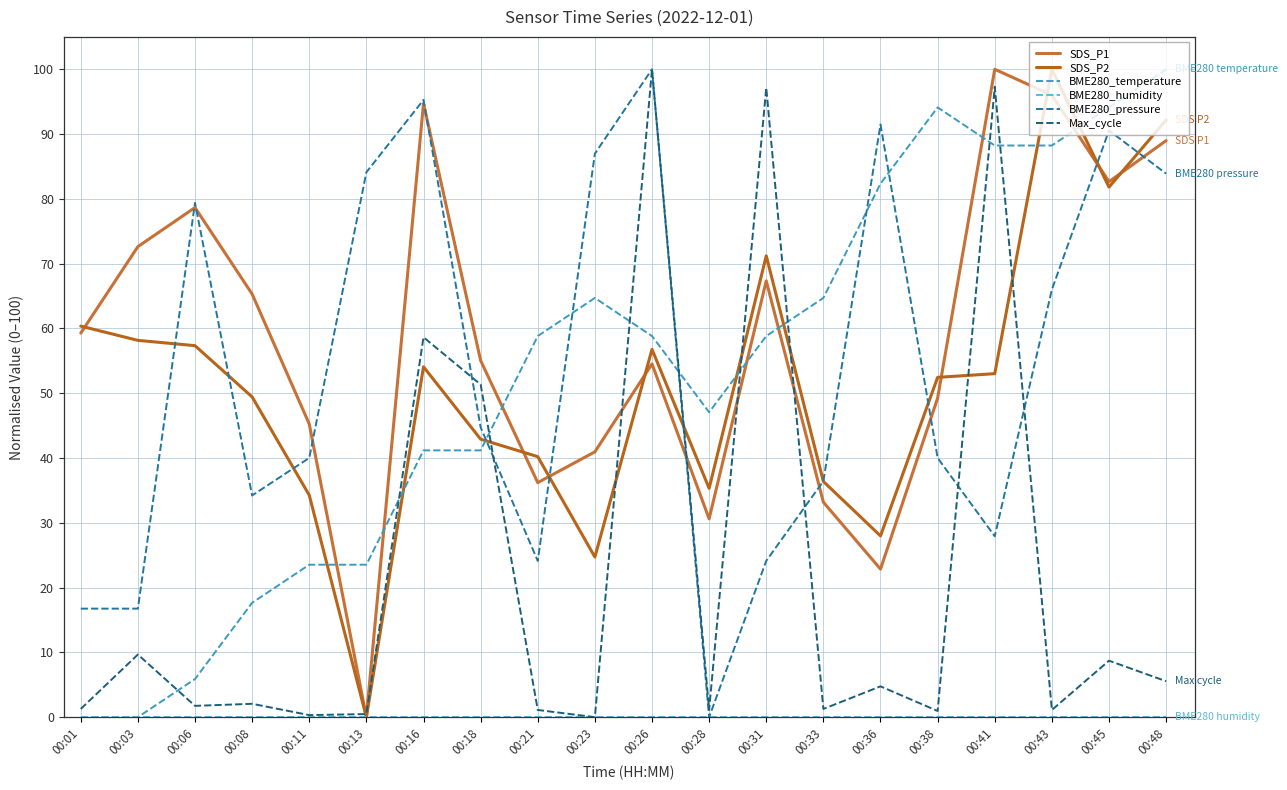

Reading left to right, transcribe all the data shown in this chart.

SDS_P1: 00:01=59.3	00:03=72.6	00:06=78.7	00:08=65.3	00:11=45.2	00:13=0.0	00:16=94.7	00:18=55.1	00:21=36.2	00:23=41.0	00:26=54.5	00:28=30.6	00:31=67.3	00:33=33.2	00:36=22.9	00:38=49.2	00:41=100.0	00:43=96.0	00:45=82.7	00:48=89.0
SDS_P2: 00:01=60.4	00:03=58.2	00:06=57.3	00:08=49.4	00:11=34.3	00:13=0.0	00:16=54.1	00:18=42.9	00:21=40.2	00:23=24.7	00:26=56.8	00:28=35.3	00:31=71.2	00:33=36.4	00:36=28.0	00:38=52.4	00:41=53.0	00:43=100.0	00:45=81.8	00:48=92.2
BME280_temperature: 00:01=0.0	00:03=0.0	00:06=5.9	00:08=17.6	00:11=23.5	00:13=23.5	00:16=41.2	00:18=41.2	00:21=58.8	00:23=64.7	00:26=58.8	00:28=47.1	00:31=58.8	00:33=64.7	00:36=82.4	00:38=94.1	00:41=88.2	00:43=88.2	00:45=94.1	00:48=100.0
BME280_humidity: 00:01=0.0	00:03=0.0	00:06=0.0	00:08=0.0	00:11=0.0	00:13=0.0	00:16=0.0	00:18=0.0	00:21=0.0	00:23=0.0	00:26=0.0	00:28=0.0	00:31=0.0	00:33=0.0	00:36=0.0	00:38=0.0	00:41=0.0	00:43=0.0	00:45=0.0	00:48=0.0
BME280_pressure: 00:01=16.8	00:03=16.8	00:06=79.4	00:08=34.2	00:11=40.0	00:13=84.1	00:16=95.3	00:18=44.7	00:21=24.1	00:23=87.0	00:26=100.0	00:28=0.0	00:31=24.1	00:33=36.4	00:36=91.5	00:38=40.0	00:41=27.9	00:43=66.0	00:45=90.6	00:48=83.9
Max_cycle: 00:01=1.3	00:03=9.7	00:06=1.7	00:08=2.1	00:11=0.3	00:13=0.5	00:16=58.6	00:18=51.3	00:21=1.1	00:23=0.0	00:26=100.0	00:28=1.1	00:31=97.1	00:33=1.3	00:36=4.8	00:38=1.0	00:41=97.3	00:43=1.1	00:45=8.7	00:48=5.5